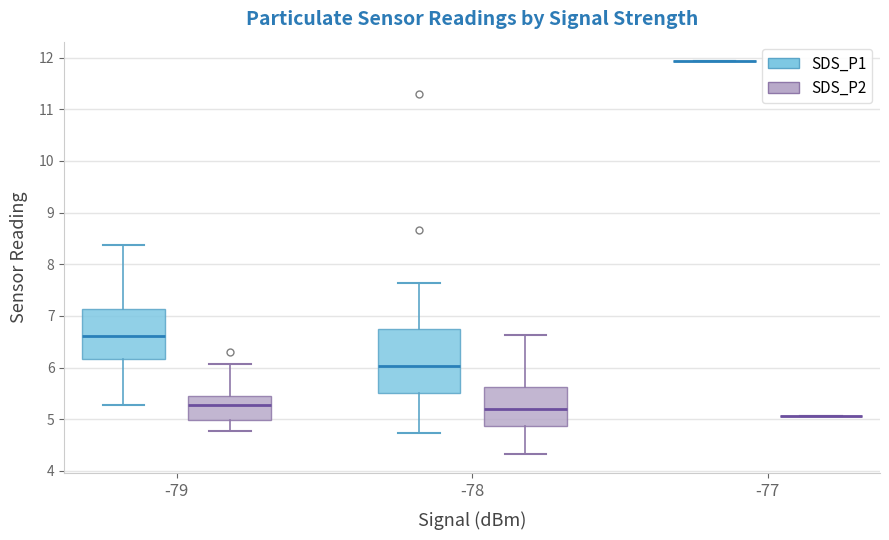

Reading left to right, transcribe this box plot: for each box, give where its median line is, the range the box spans, and where its two whiskers end, as read against the y-axis. The values are not printed on the chart, so give them approximately, as read against the axis.

-79 (SDS_P1): median 6.6, box 6.2 to 7.1, whiskers 5.3 to 8.4
-79 (SDS_P2): median 5.3, box 5.0 to 5.5, whiskers 4.8 to 6.1
-78 (SDS_P1): median 6.0, box 5.5 to 6.8, whiskers 4.7 to 7.6
-78 (SDS_P2): median 5.2, box 4.9 to 5.6, whiskers 4.3 to 6.6
-77 (SDS_P1): box collapsed to a line at 11.9, whiskers 11.9 to 11.9
-77 (SDS_P2): box collapsed to a line at 5.1, whiskers 5.1 to 5.1